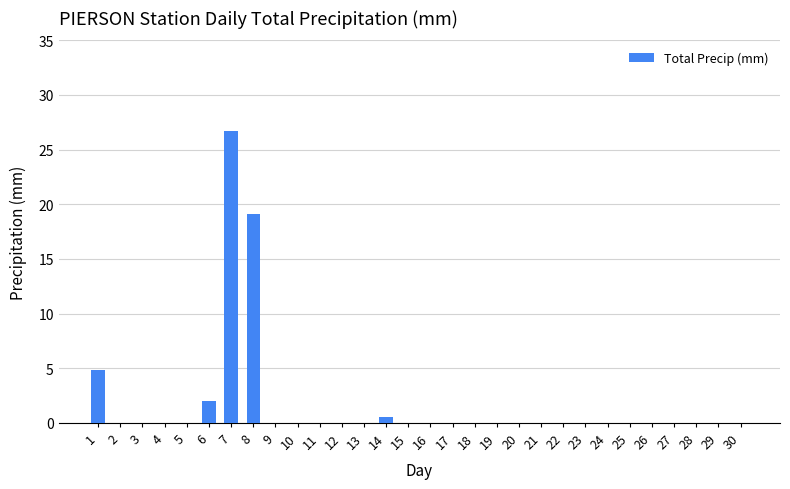

True or false: the data shows 9.9 at 8.

False